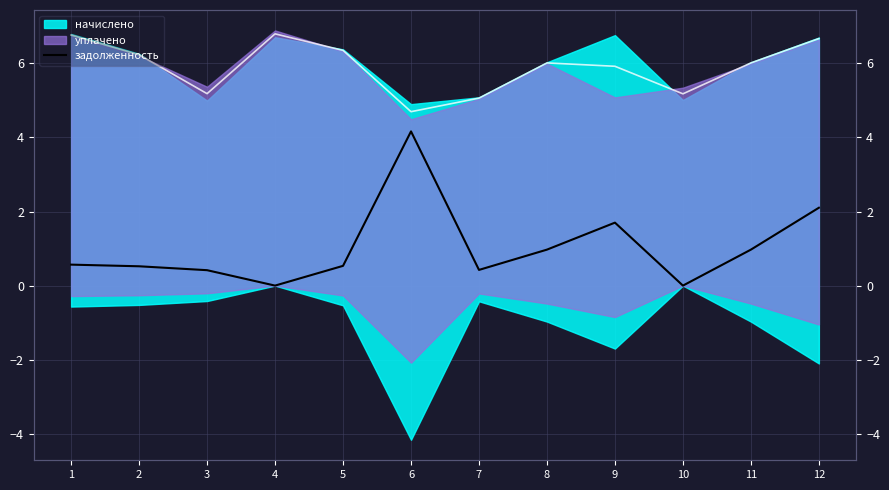

Where is the first local minimum?

4